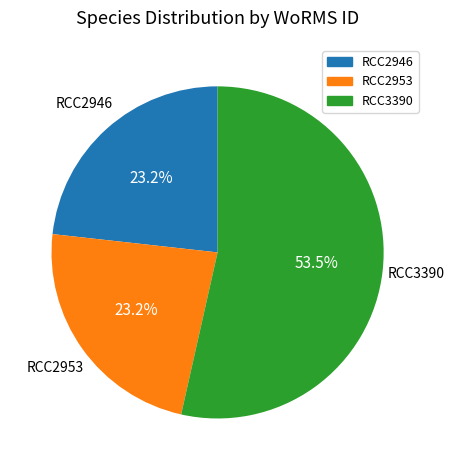

Which category has the biggest portion of the pie?

RCC3390